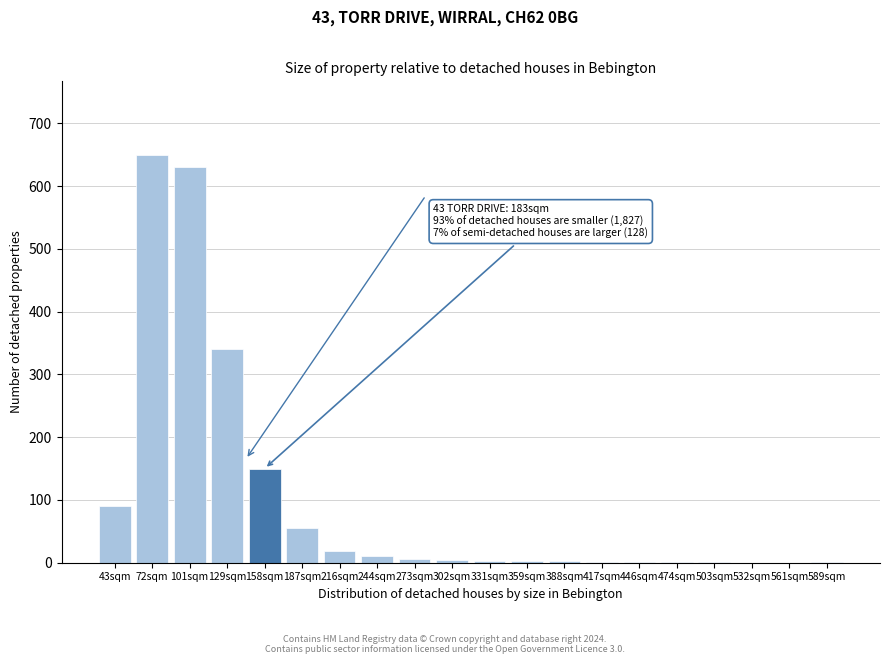

At which label is the value closest to 325?

129sqm